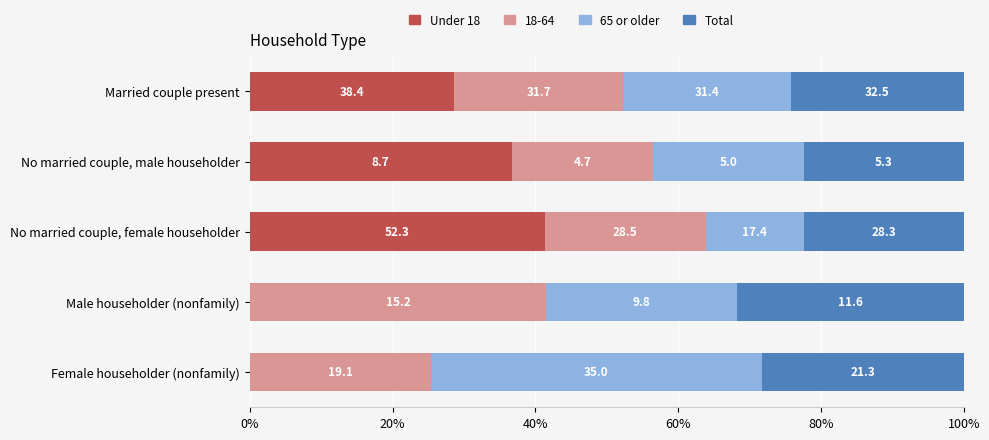

What are all the series names shown in the legend?

Under 18, 18-64, 65 or older, Total